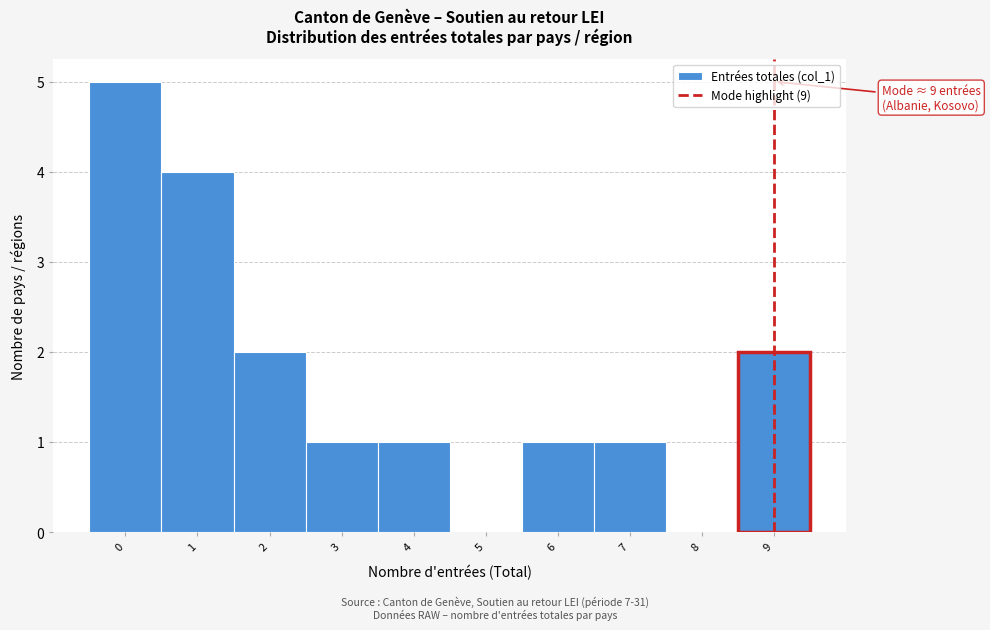

Over which range of the x-axis is the bar tallest?

-0.5 to 0.5